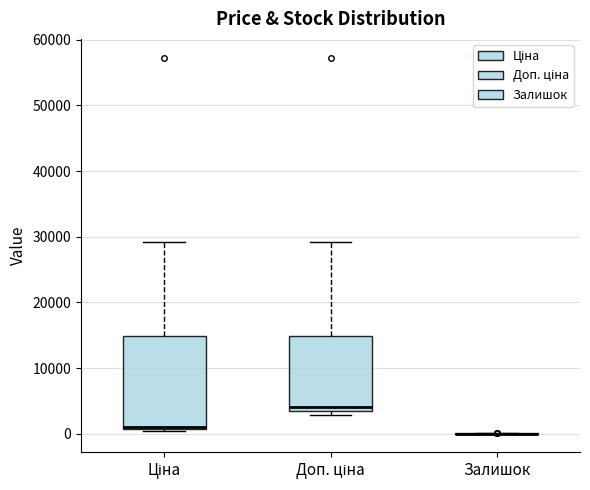

Reading left to right, read every box against the y-axis: the position of its median line, the range the box covers, and the ends of its whiskers. The values are not printed on the chart, so give them approximately, as read against the axis.

Ціна: median 1000 (just above the box's lower edge), box 1000 to 15000, whiskers 0 to 29000
Доп. ціна: median 4000 (just above the box's lower edge), box 4000 to 15000, whiskers 3000 to 29000
Залишок: box collapsed to a line at 0, whiskers 0 to 0